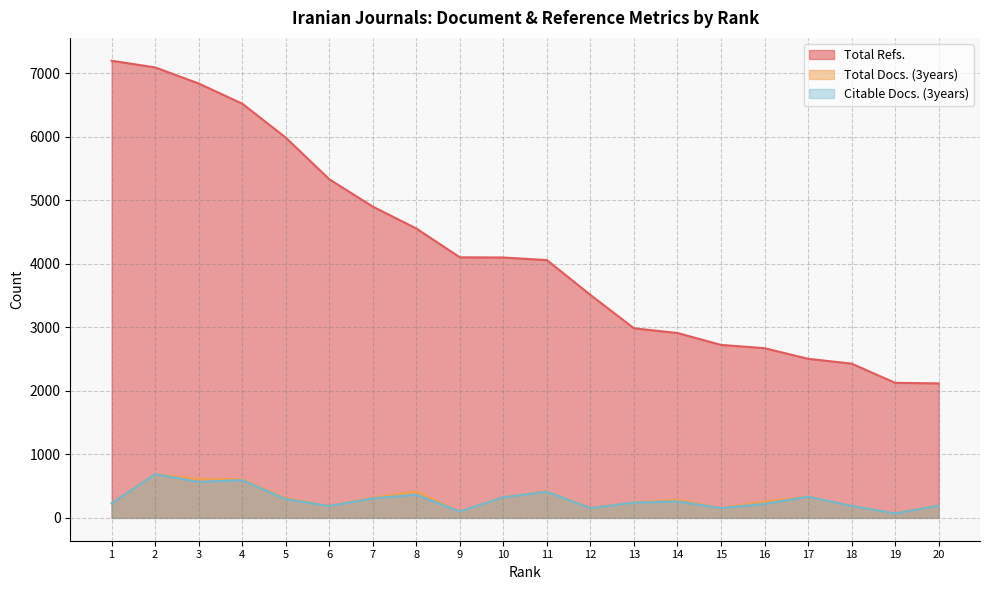

At which category does the chart reach its peak across all series?

1